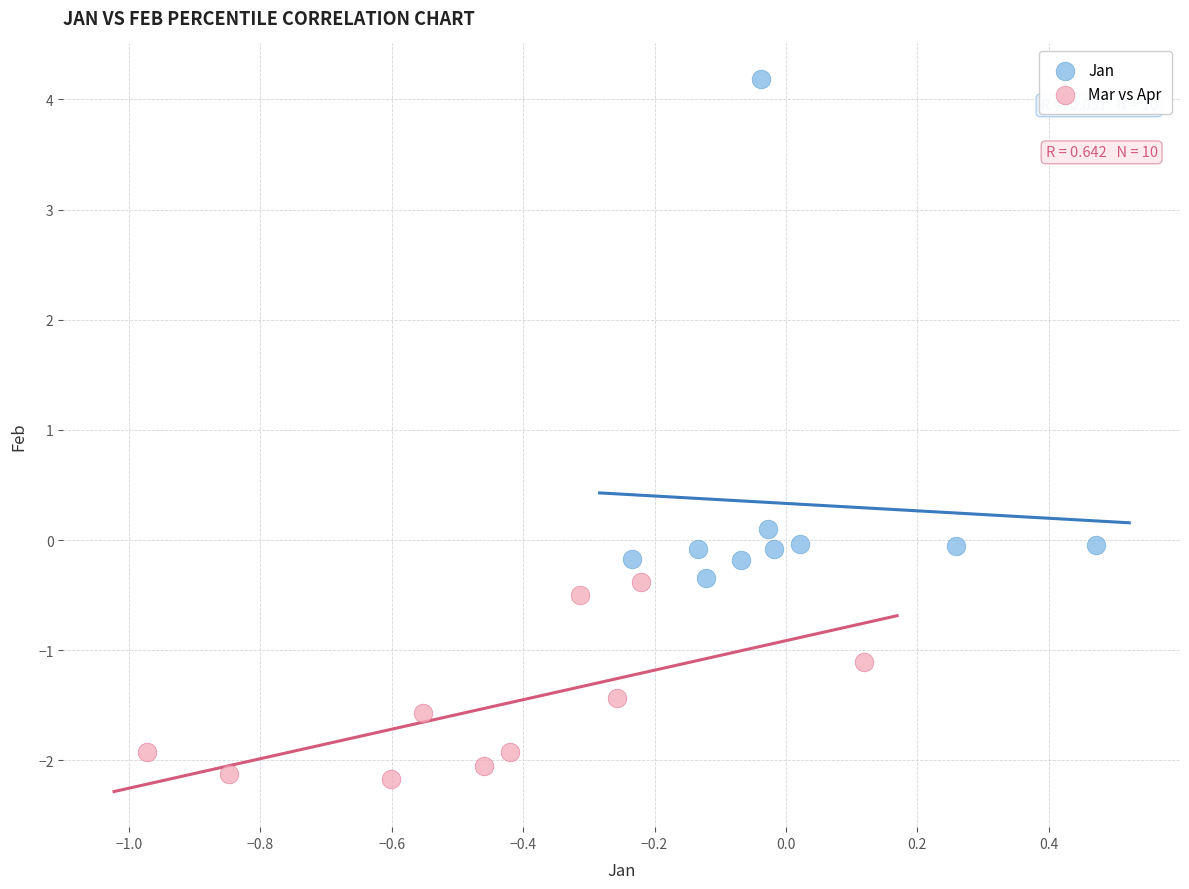

Which series has the largest Y range (max minus min)?

Jan